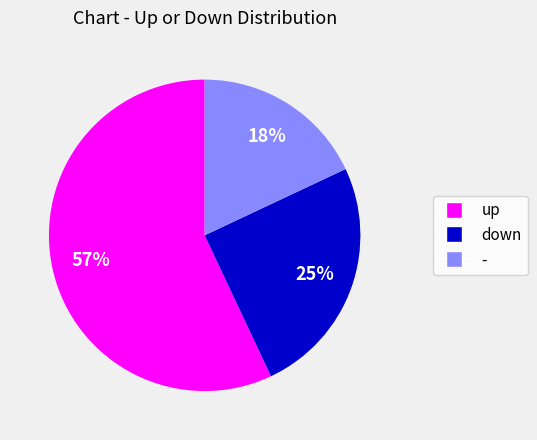

To the nearest percent, what portion does up represent?

57%